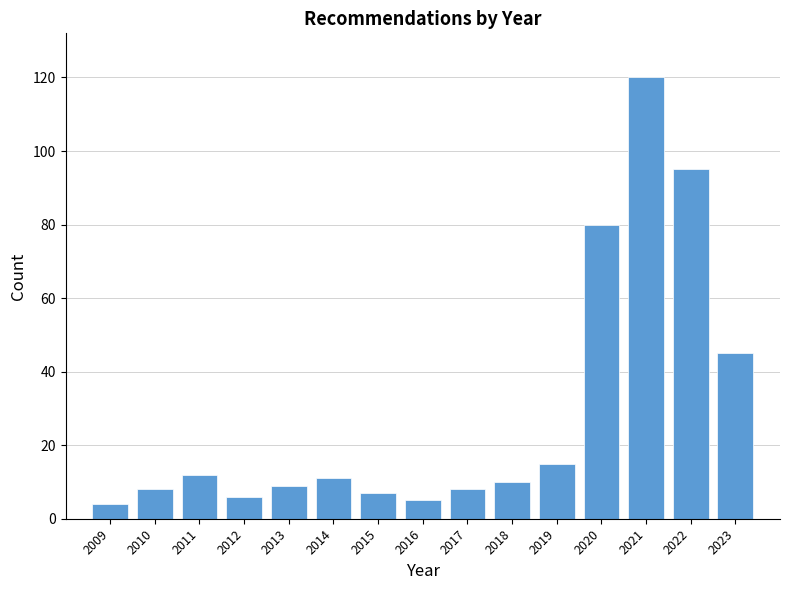

Reading left to right, extract all data points from this chart.

4	8	12	6	9	11	7	5	8	10	15	80	120	95	45